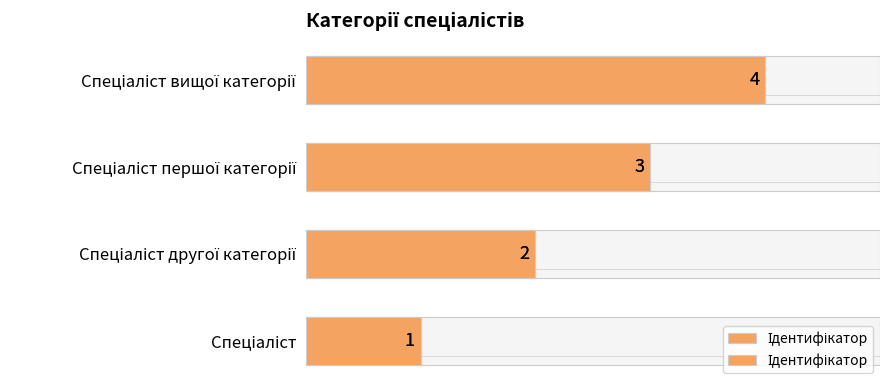

How many categories are shown in the chart?

4